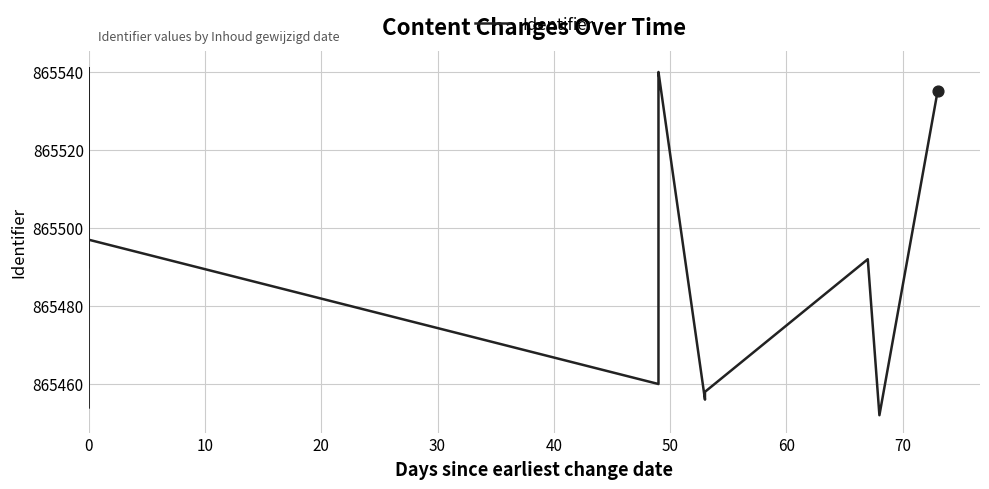

What is the ratio of the value at 60 to the value at 10?

1.0